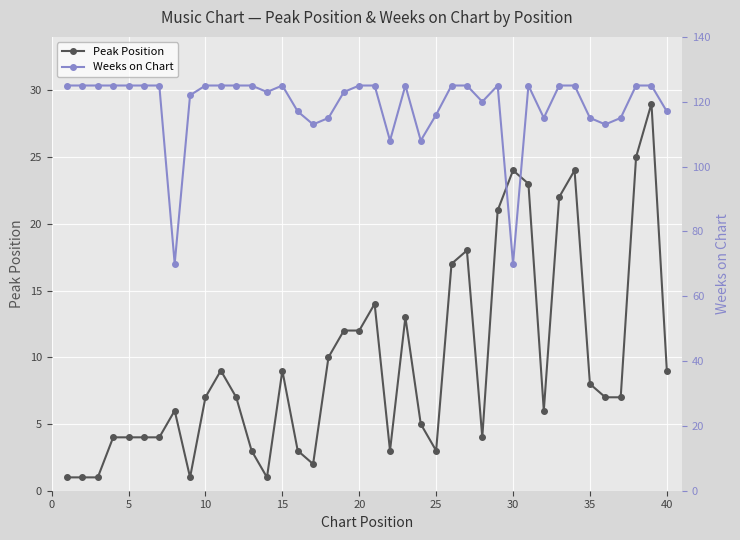

True or false: Peak Position has more than 1 interior local peaks.

True